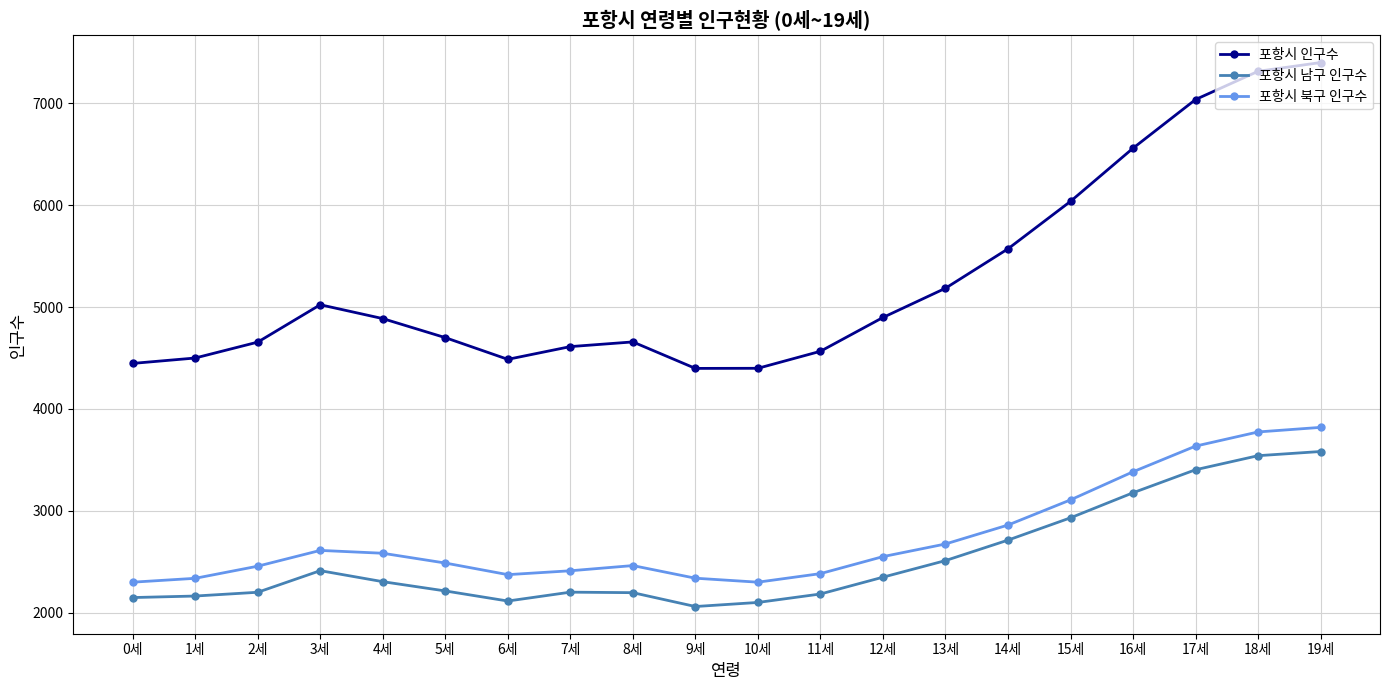

True or false: 포항시 남구 인구수 and 포항시 인구수 cross at least once.

False